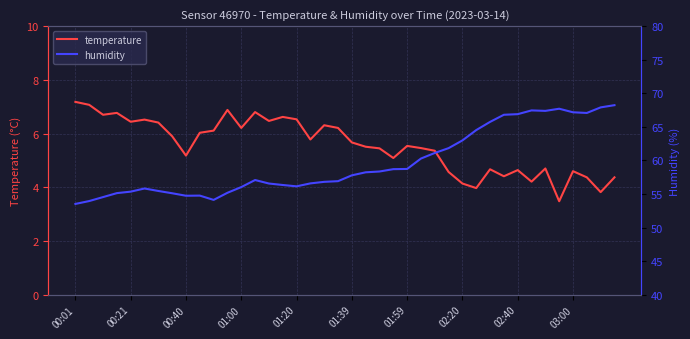

Is it true that temperature equals 4.6 at 02:40?

True